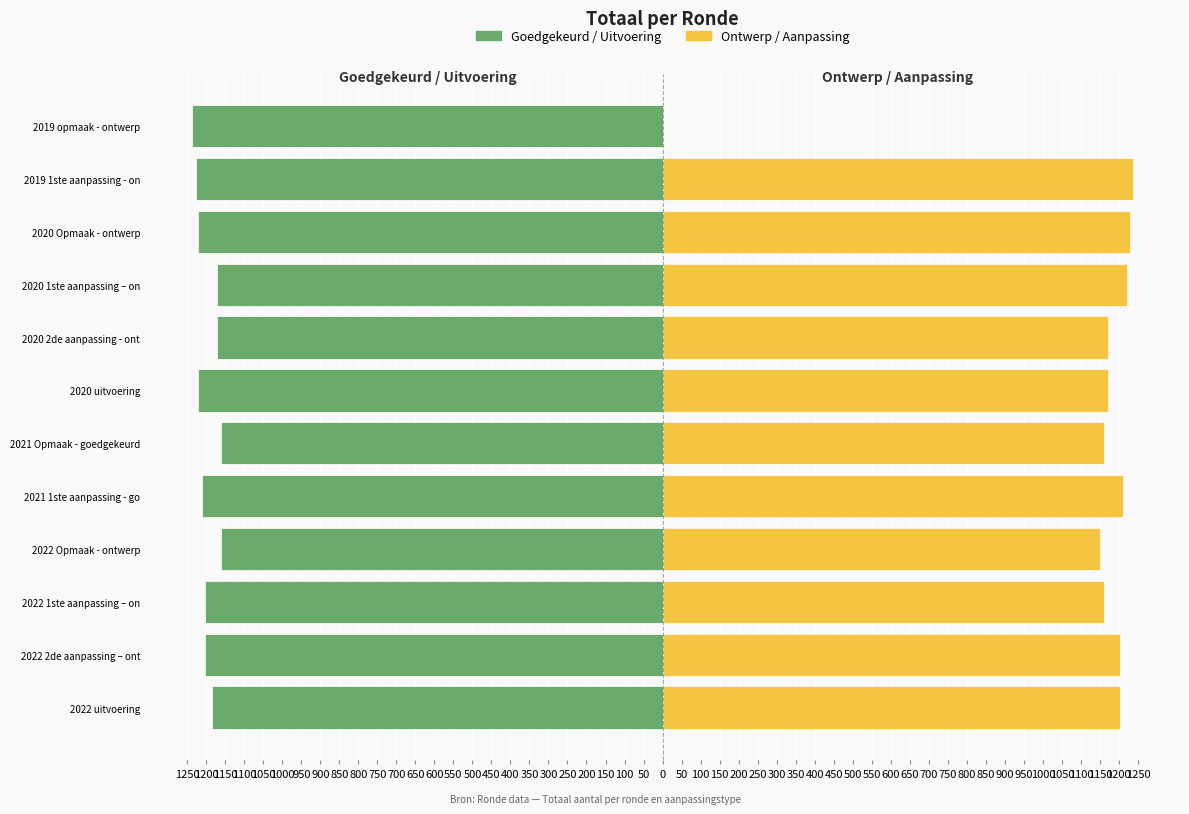

Reading left to right, extract all data points from this chart.

Goedgekeurd / Uitvoering: -1185	-1203	-1203	-1162	-1212	-1161	-1222	-1171	-1171	-1222	-1228	-1237
Ontwerp / Aanpassing: 1203	1203	1162	1151	1212	1161	1171	1171	1222	1228	1237	0